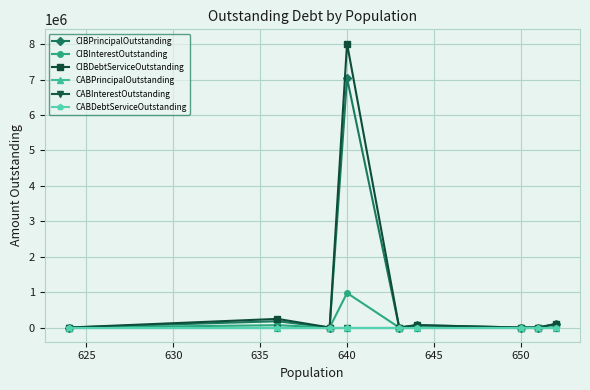

What is the maximum value for CIBDebtServiceOutstanding?

8020678.8